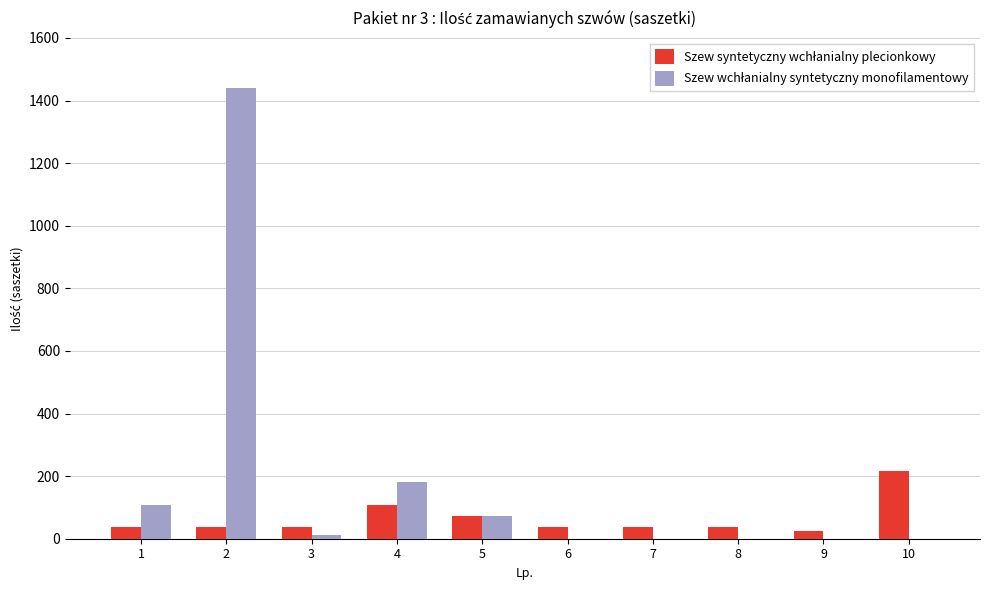

Count the number of data series in this chart.

2